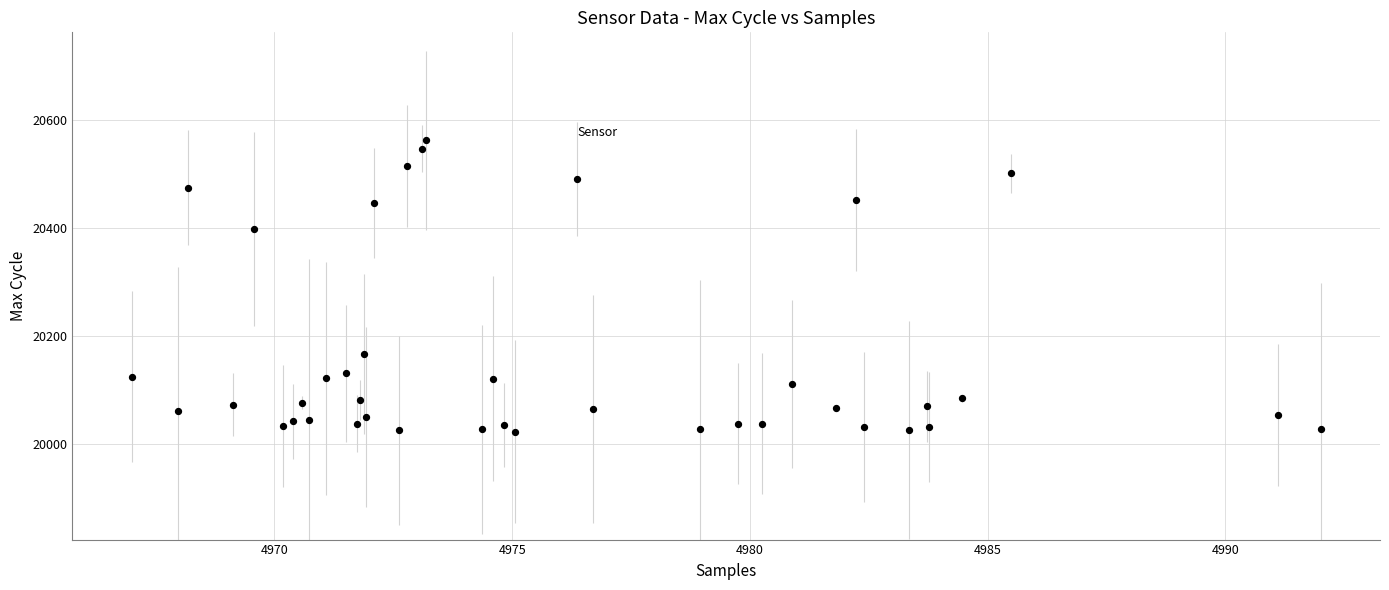

What Y value in the scatter plot is closest to 20293?

20399